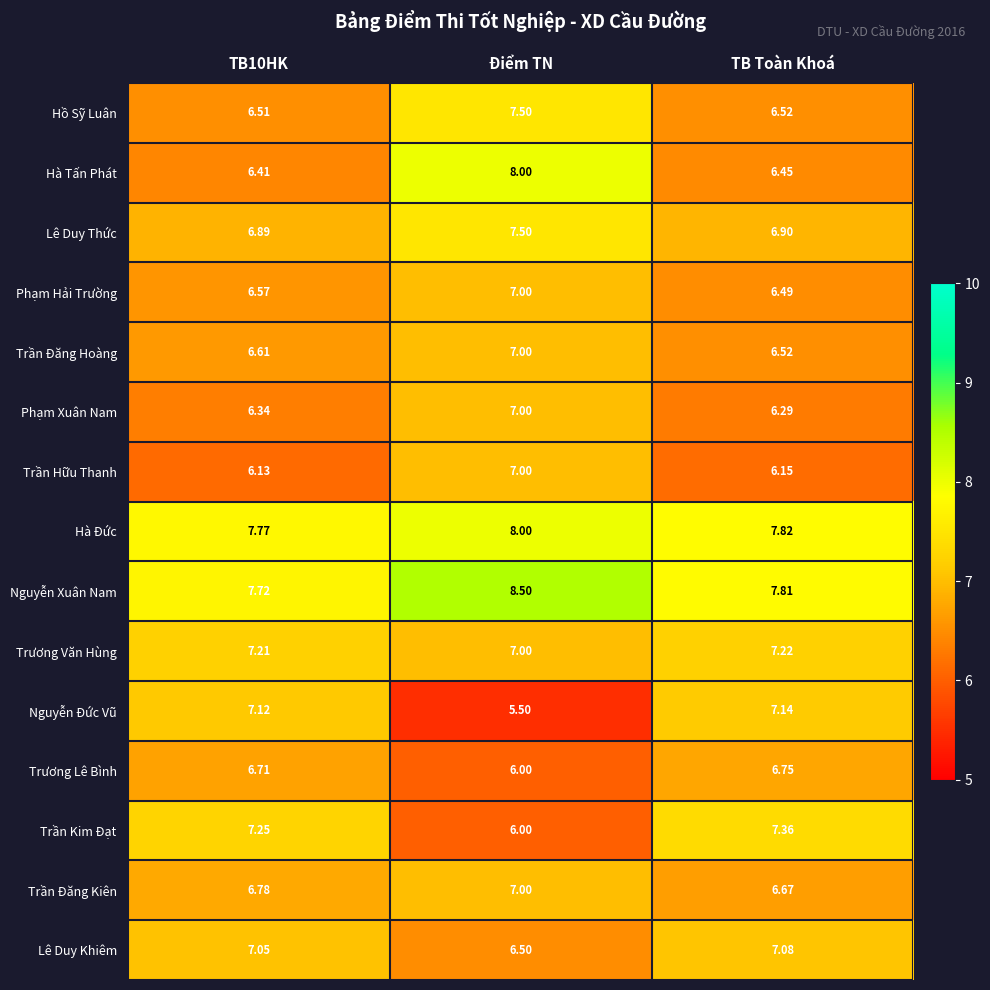

What is the difference between the highest and lowest values at TB10HK?

1.6